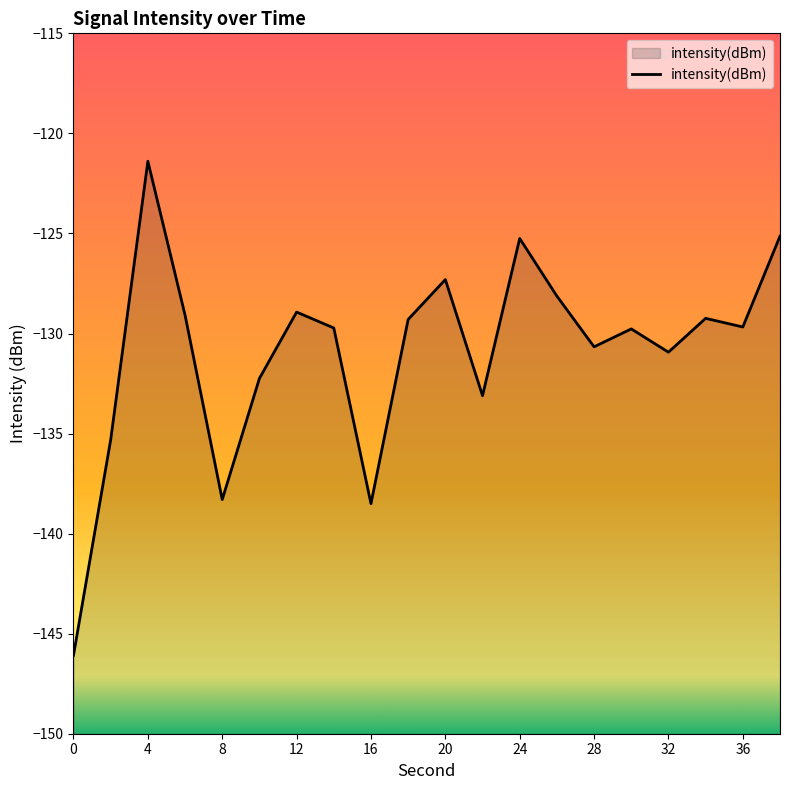

Where does the data first go above -129?

4